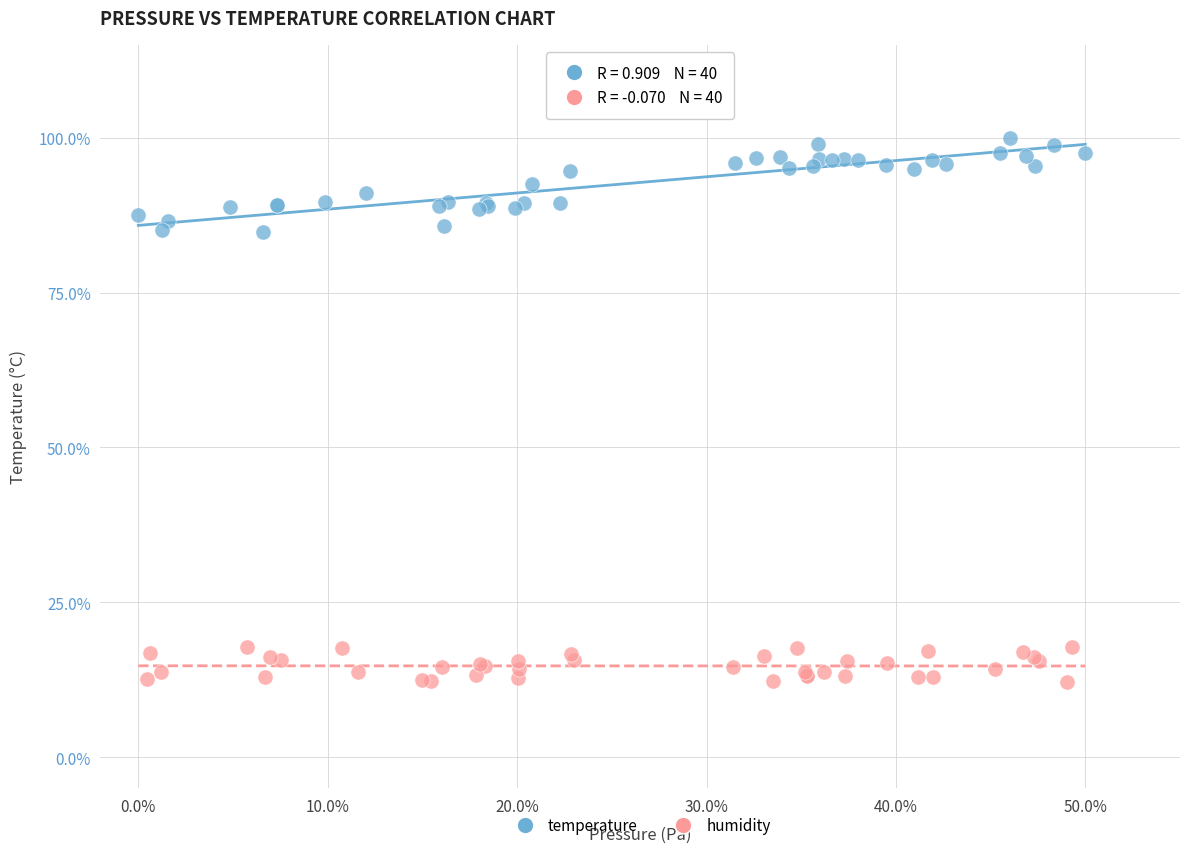

Which series contains the highest Y value?

temperature